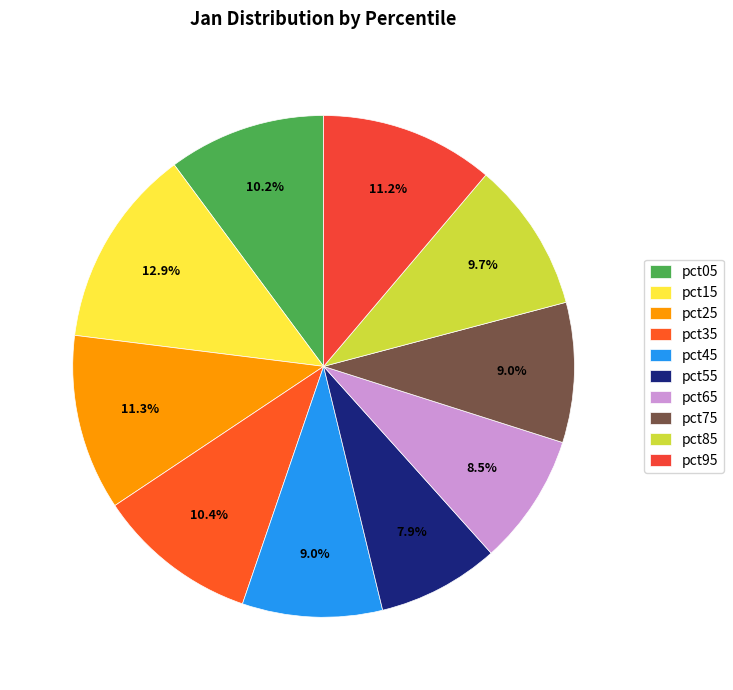

Is there a majority slice in this chart?

No